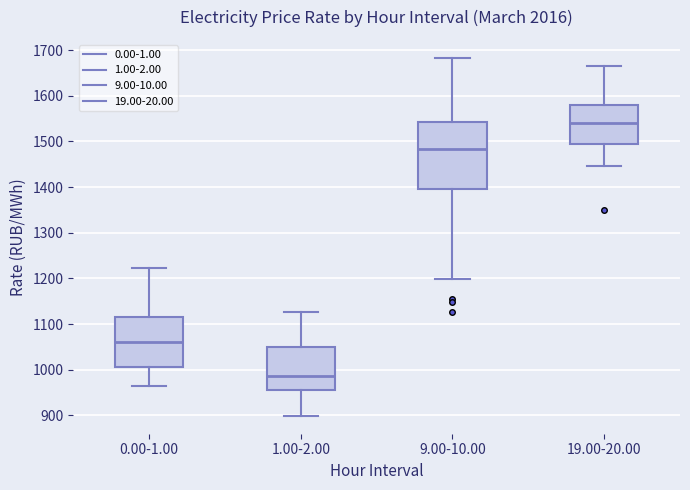

Where does the upper whisker of the box for 1.00-2.00 end on the y-axis? The values are not printed on the chart, so give them approximately, as read against the axis.

1130